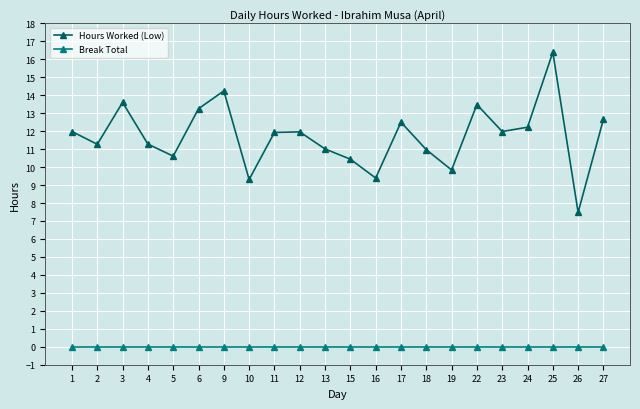

Where is the first local minimum for Hours Worked (Low)?

2